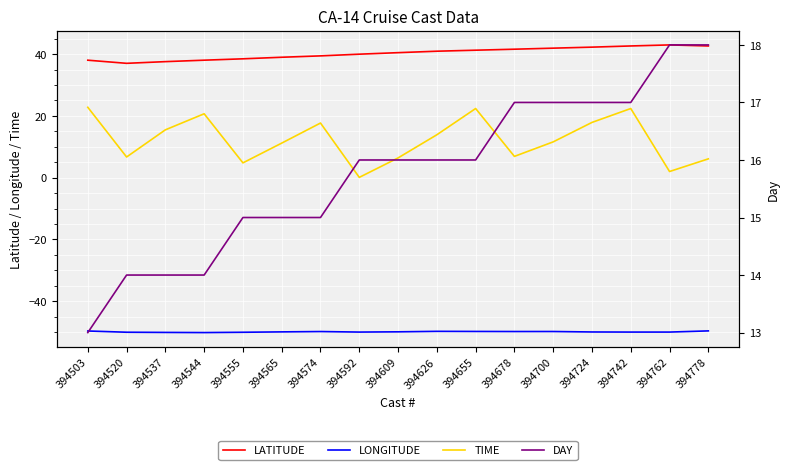

List the series in order of their peak value, highest first.

LATITUDE, TIME, DAY, LONGITUDE